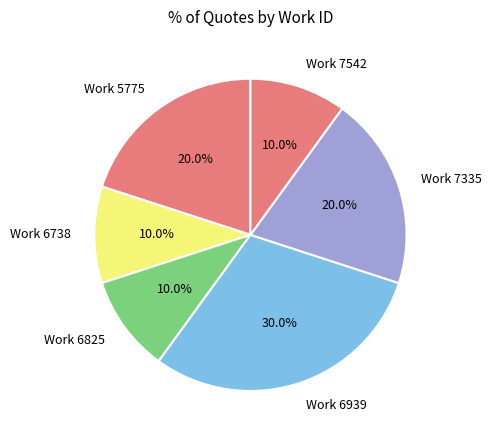

To the nearest percent, what is the average slice percentage?

17%